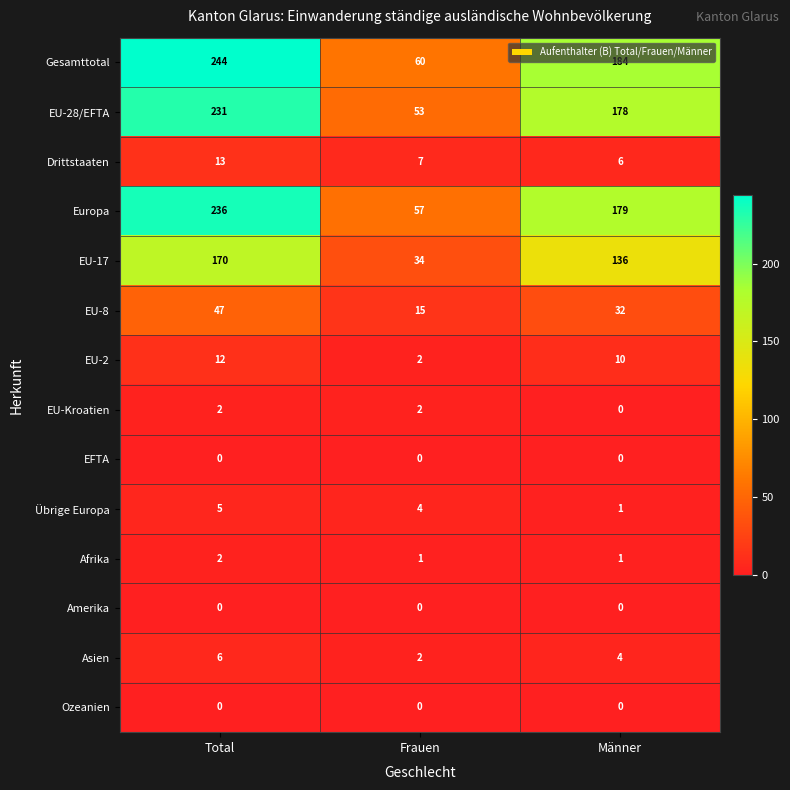

What is the maximum value for EU-2?

12